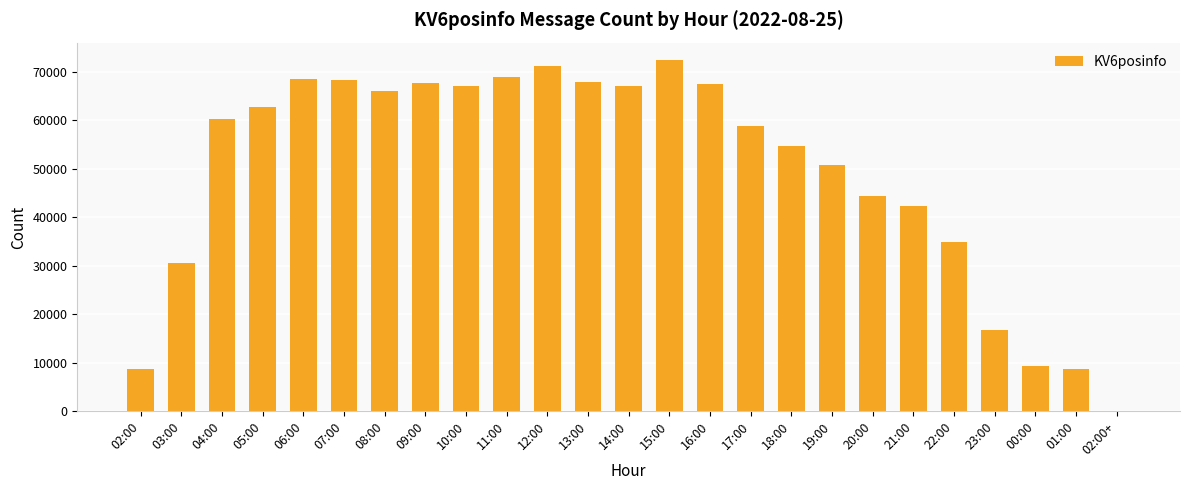

What is the change in value from 14:00 to 18:00?

-12304